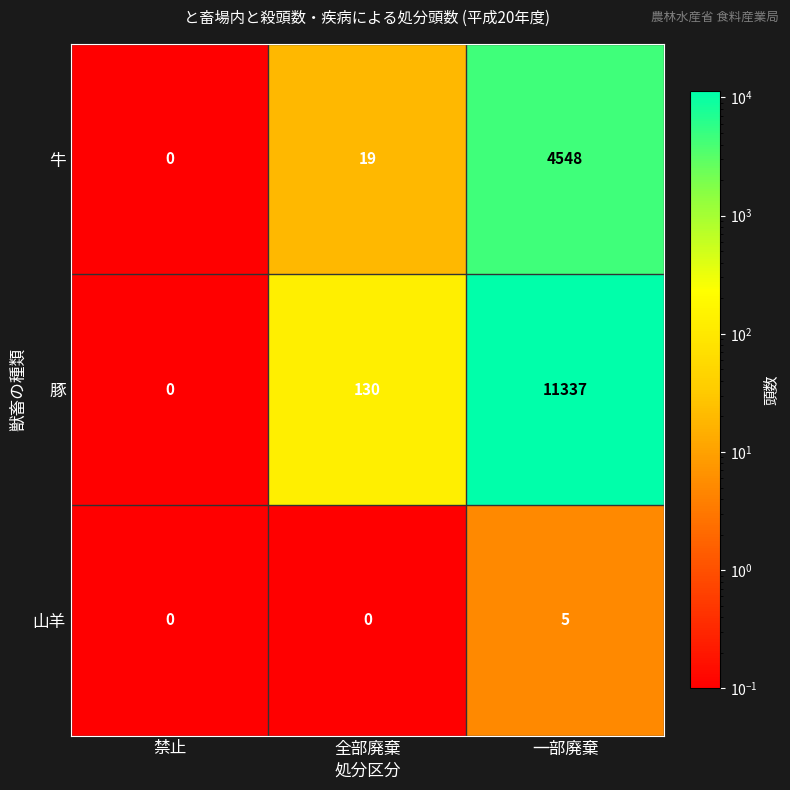

What is the sum of all 山羊 values?

5